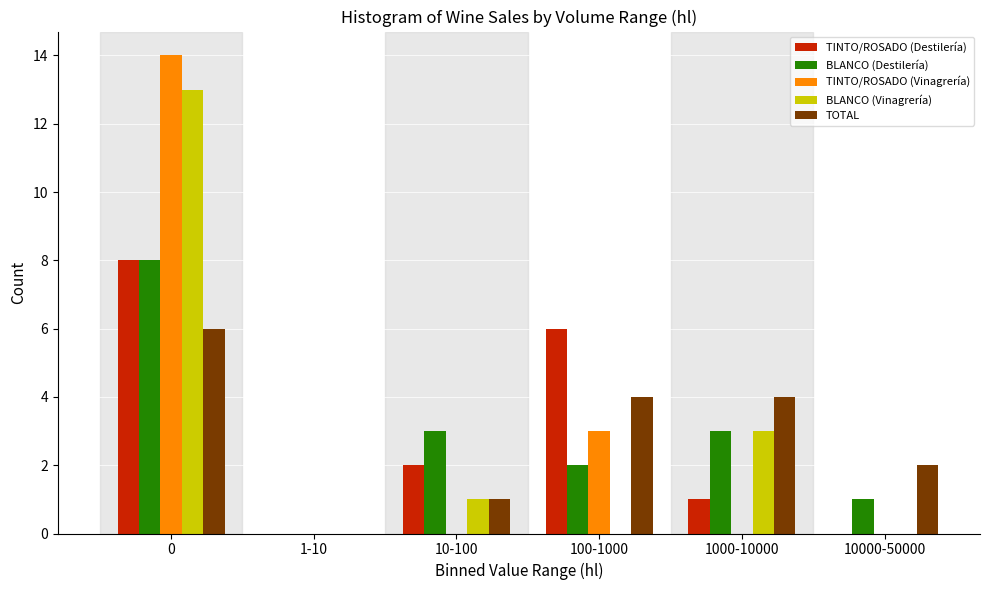

Reading right to left, list all the values displayed in this chart.

TINTO/ROSADO (Destilería): 10000-50000=0	1000-10000=1	100-1000=6	10-100=2	1-10=0	0=8
BLANCO (Destilería): 10000-50000=1	1000-10000=3	100-1000=2	10-100=3	1-10=0	0=8
TINTO/ROSADO (Vinagrería): 10000-50000=0	1000-10000=0	100-1000=3	10-100=0	1-10=0	0=14
BLANCO (Vinagrería): 10000-50000=0	1000-10000=3	100-1000=0	10-100=1	1-10=0	0=13
TOTAL: 10000-50000=2	1000-10000=4	100-1000=4	10-100=1	1-10=0	0=6